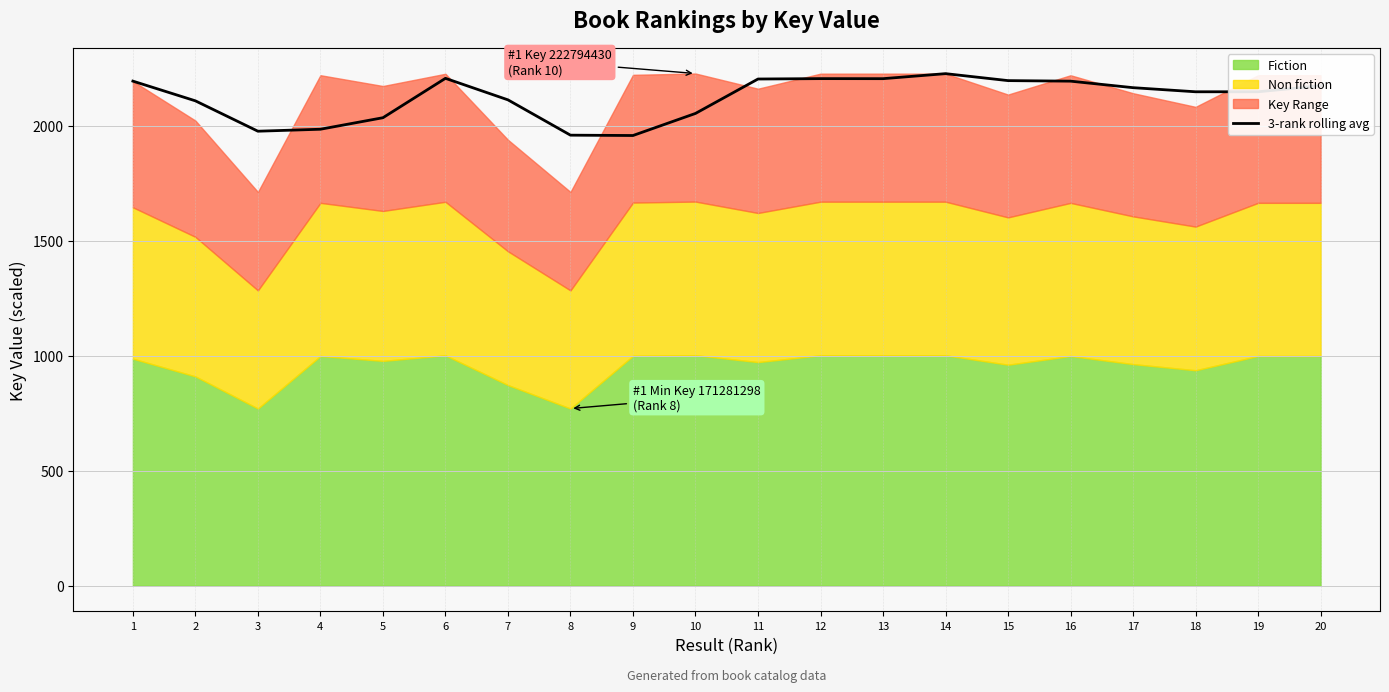

Which has a higher value, 4 or 17?

17